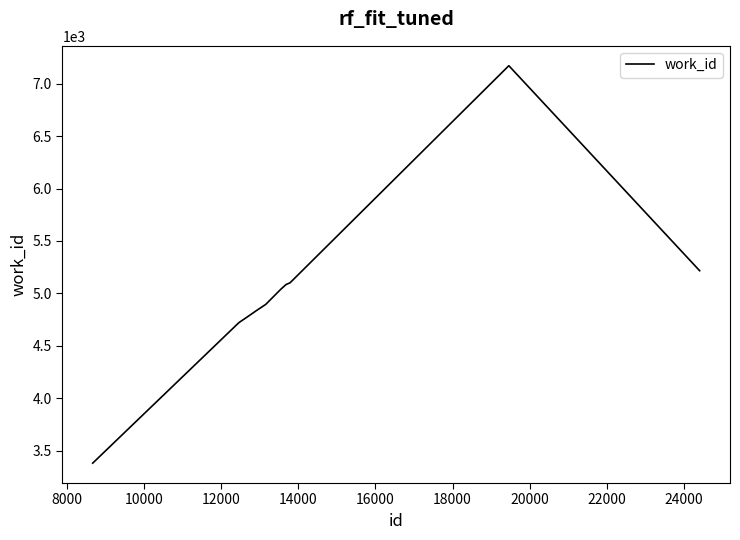

What is the greatest value displayed?

7171